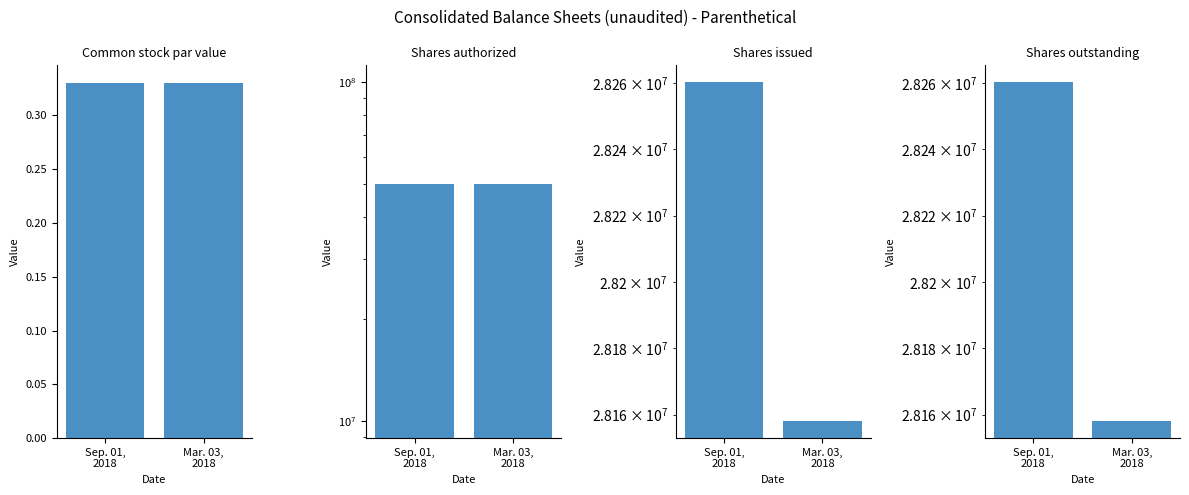

At how many categories does at least one series exceed 25947309?

2